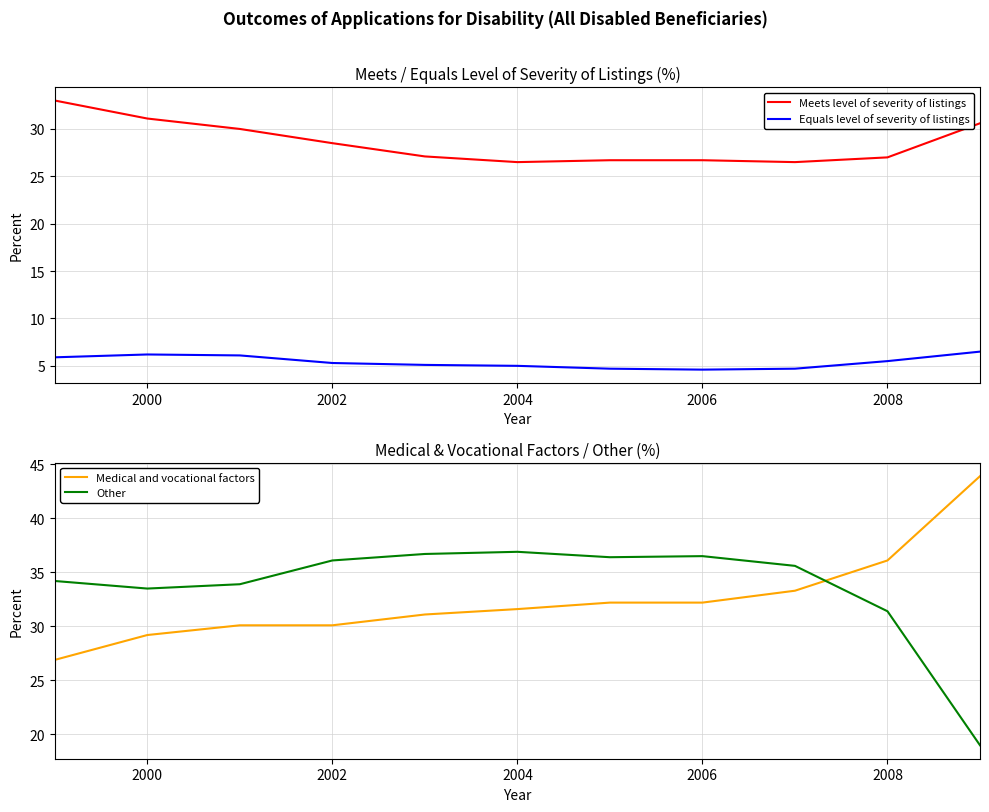

What is the sum of the Medical and vocational factors values at 2006 and 2008?

68.3